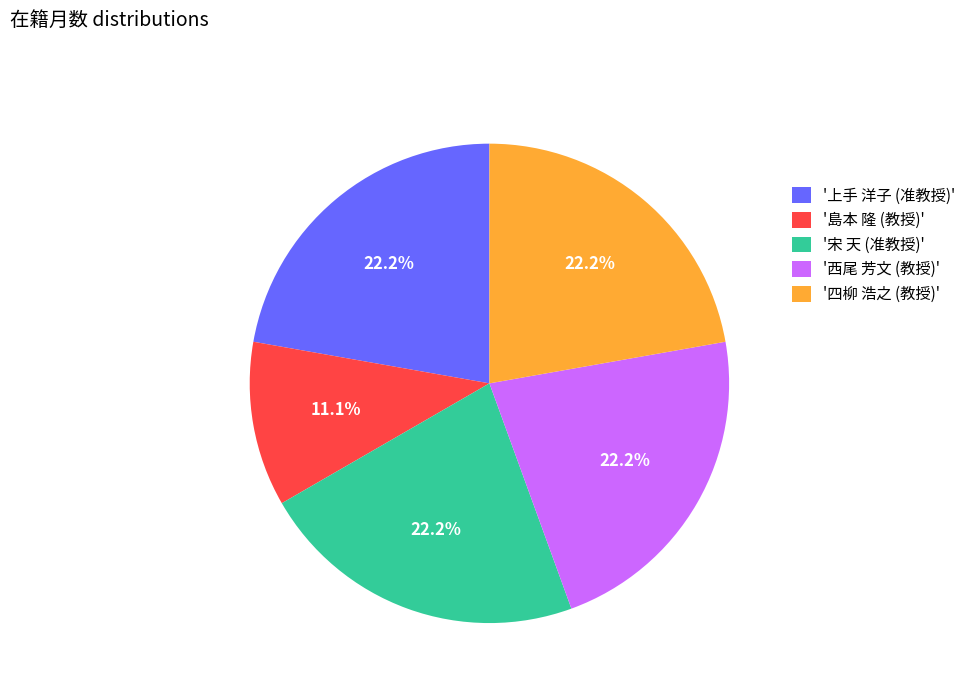

Approximately how many times larger is the value at '島本 隆 (教授)' compared to '宋 天 (准教授)'?

0.5